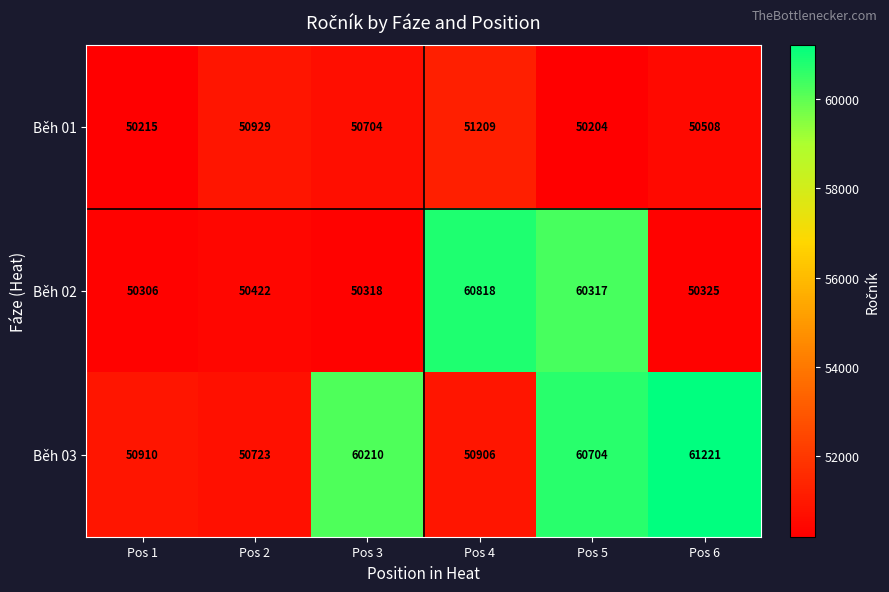

List the labels in order of Běh 03 value, smallest first.

Pos 2, Pos 4, Pos 1, Pos 3, Pos 5, Pos 6